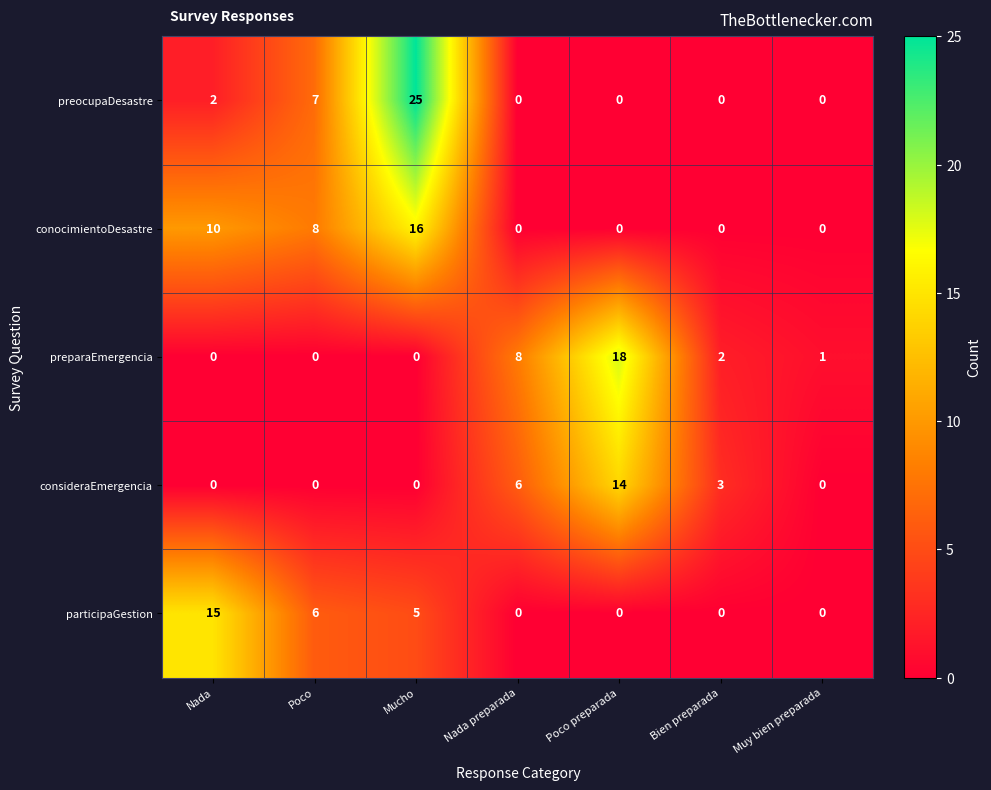

At which label does preparaEmergencia reach its peak?

Poco preparada